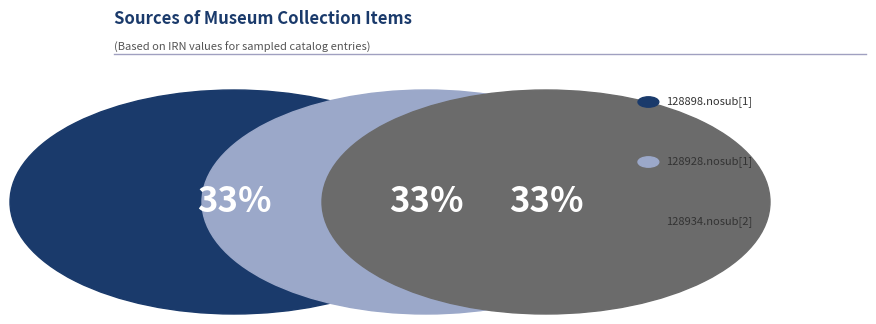

Is there a majority slice in this chart?

No